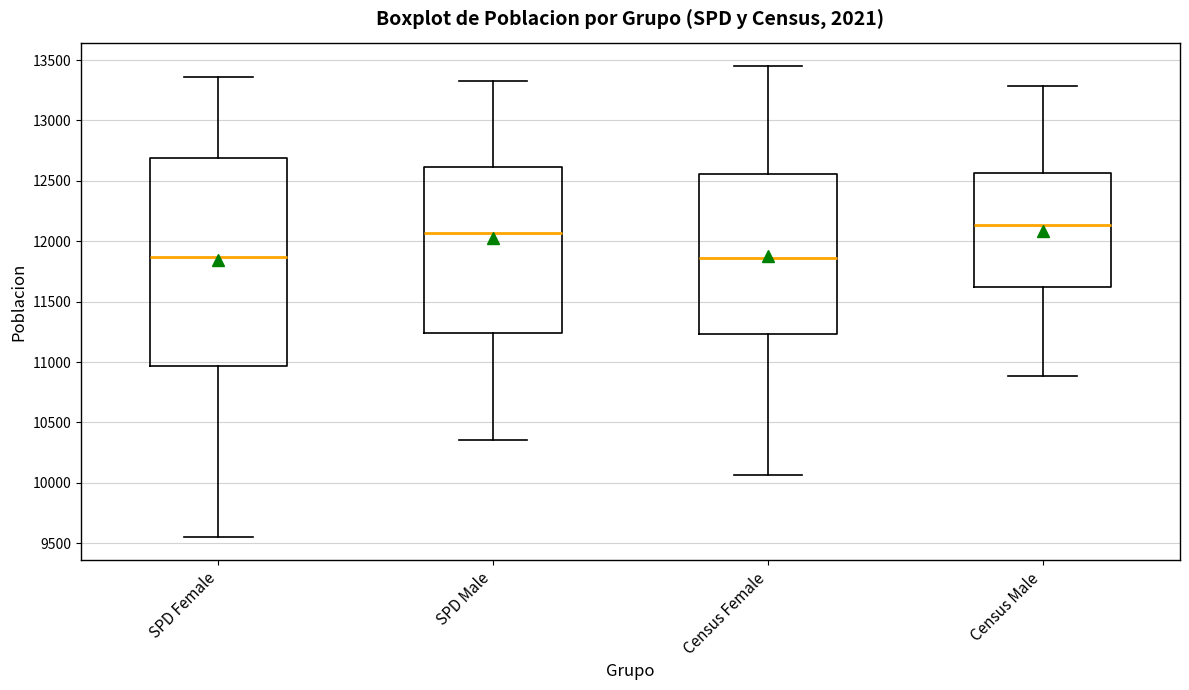

Reading left to right, read every box against the y-axis: the position of its median line, the range the box covers, and the ends of its whiskers. The values are not printed on the chart, so give them approximately, as read against the axis.

SPD Female: median 11850, box 10950 to 12700, whiskers 9550 to 13350
SPD Male: median 12050, box 11250 to 12600, whiskers 10350 to 13350
Census Female: median 11850, box 11250 to 12550, whiskers 10050 to 13450
Census Male: median 12150, box 11600 to 12550, whiskers 10900 to 13300